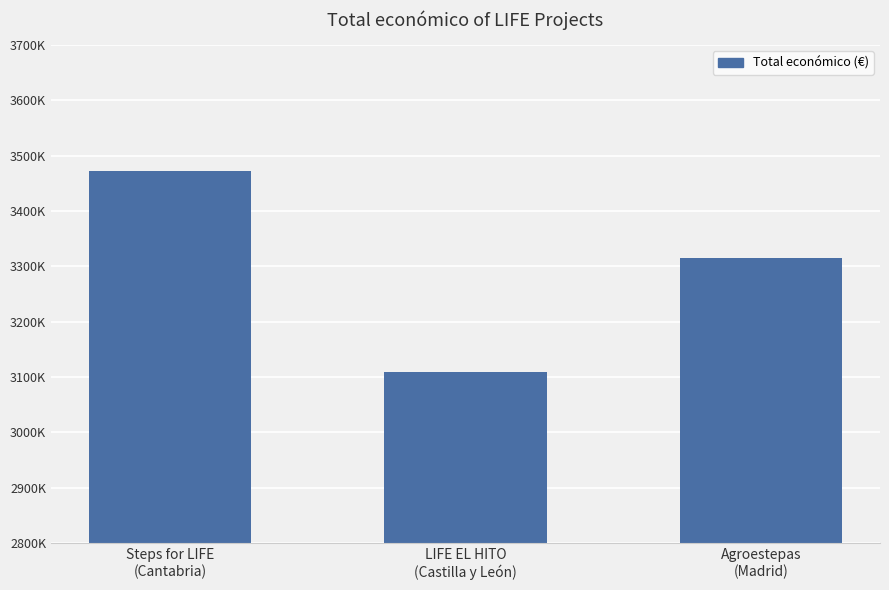

Reading left to right, list all the values displayed in this chart.

3472215	3108400	3315951